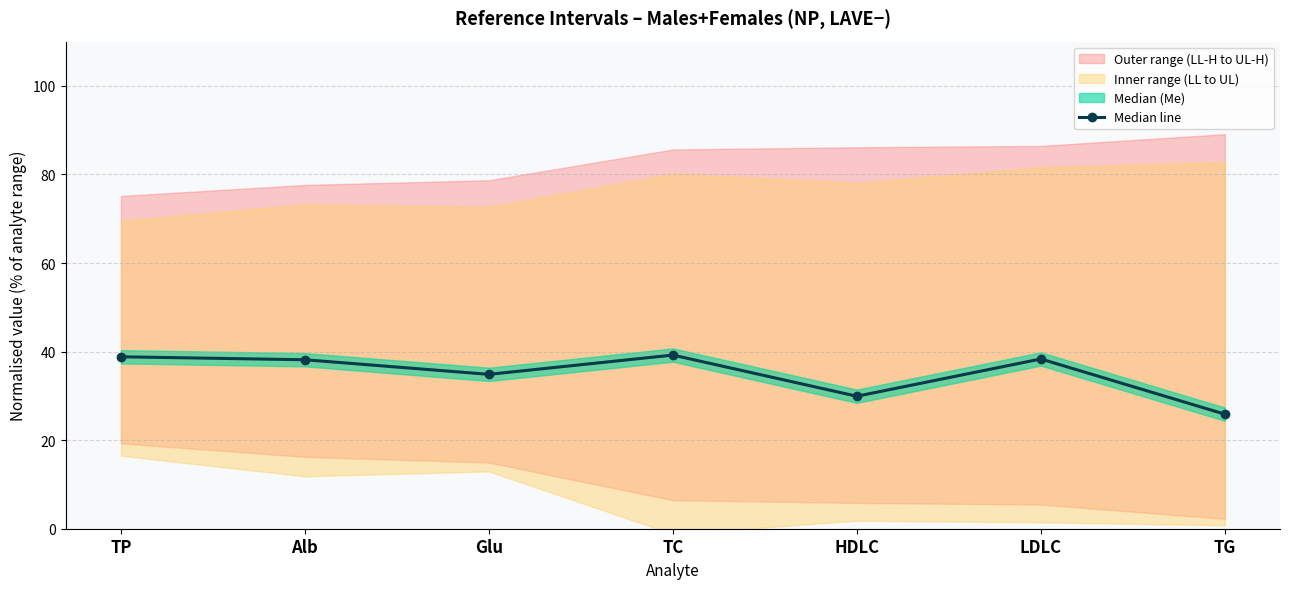

Where is the first local maximum?

TC